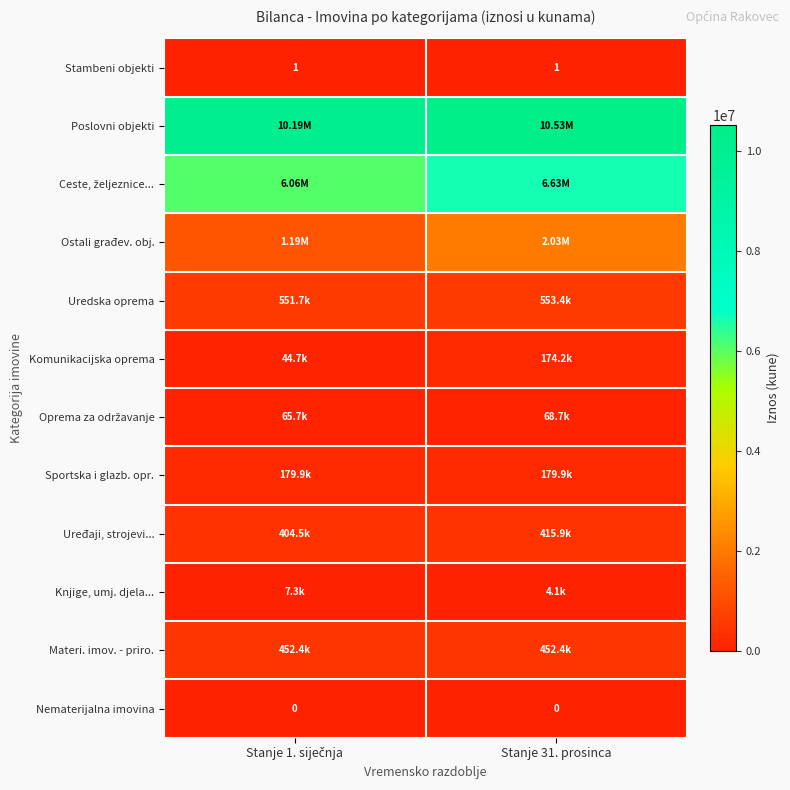

What is the sum of all Uredska oprema values?

1105105